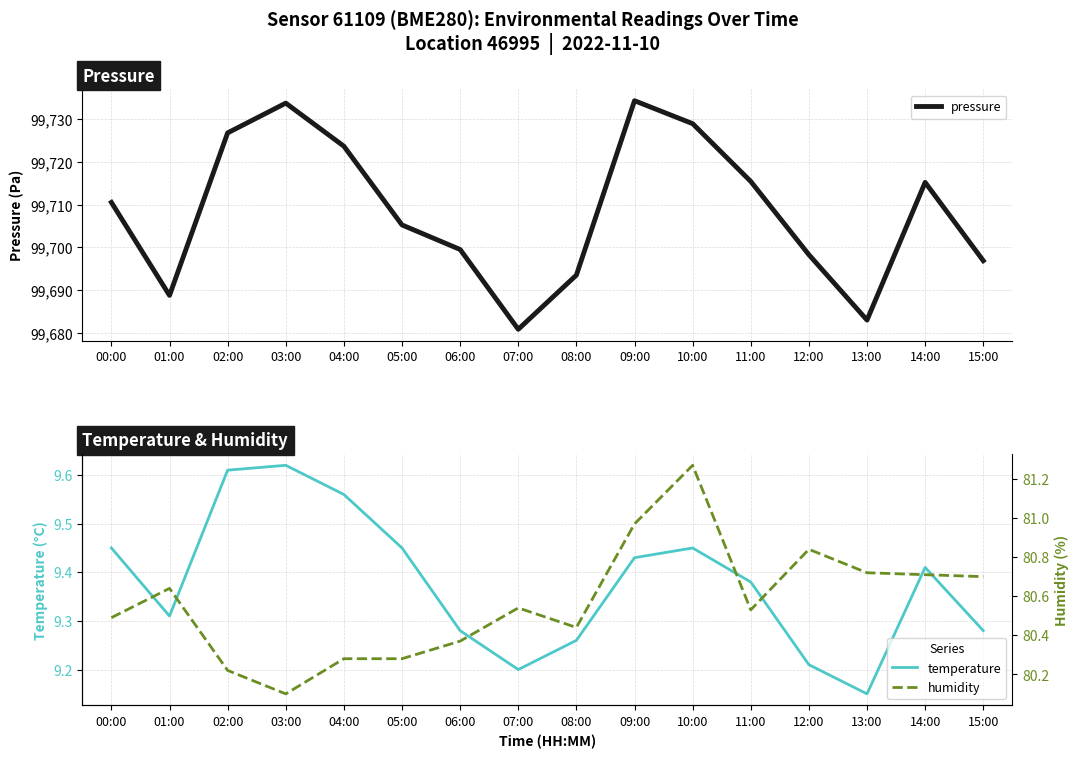

What is the sum of all humidity values?

1289.1